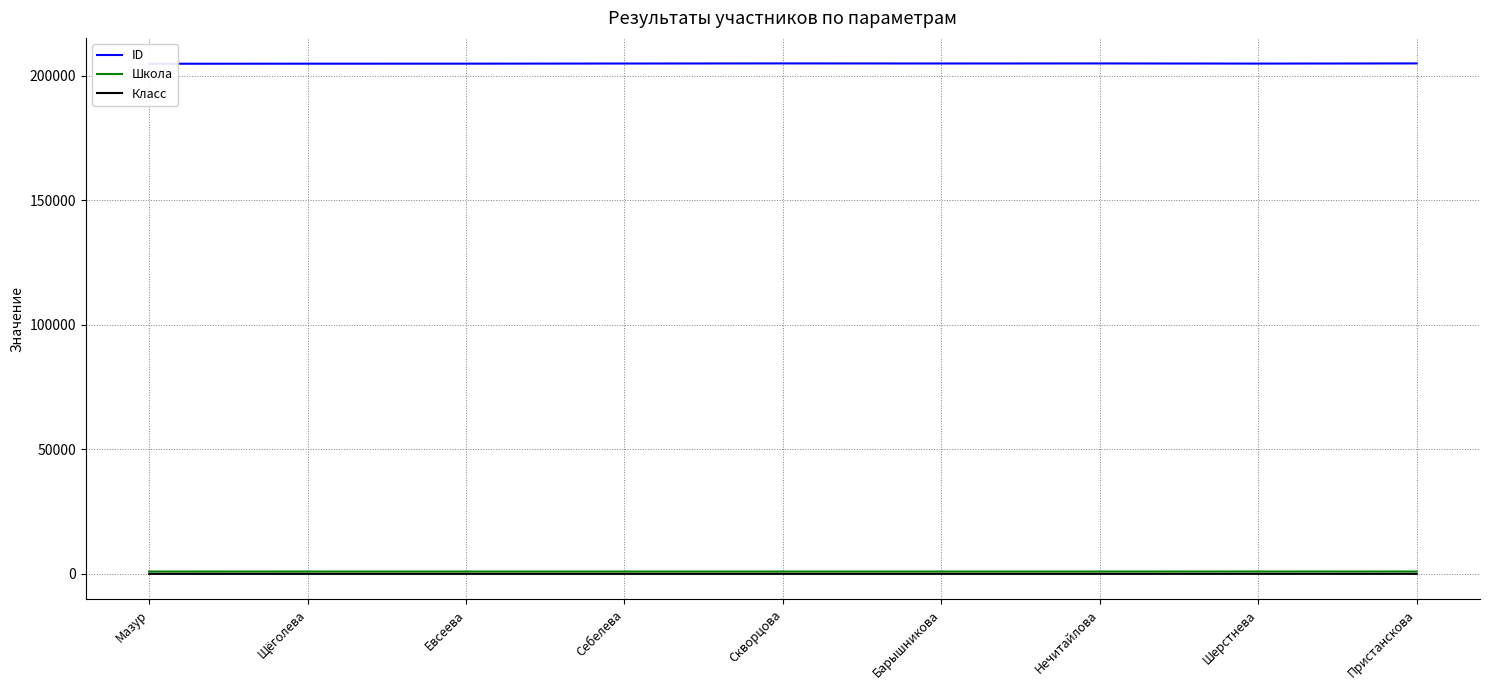

At which category is the sum across all series the highest?

Пристанскова